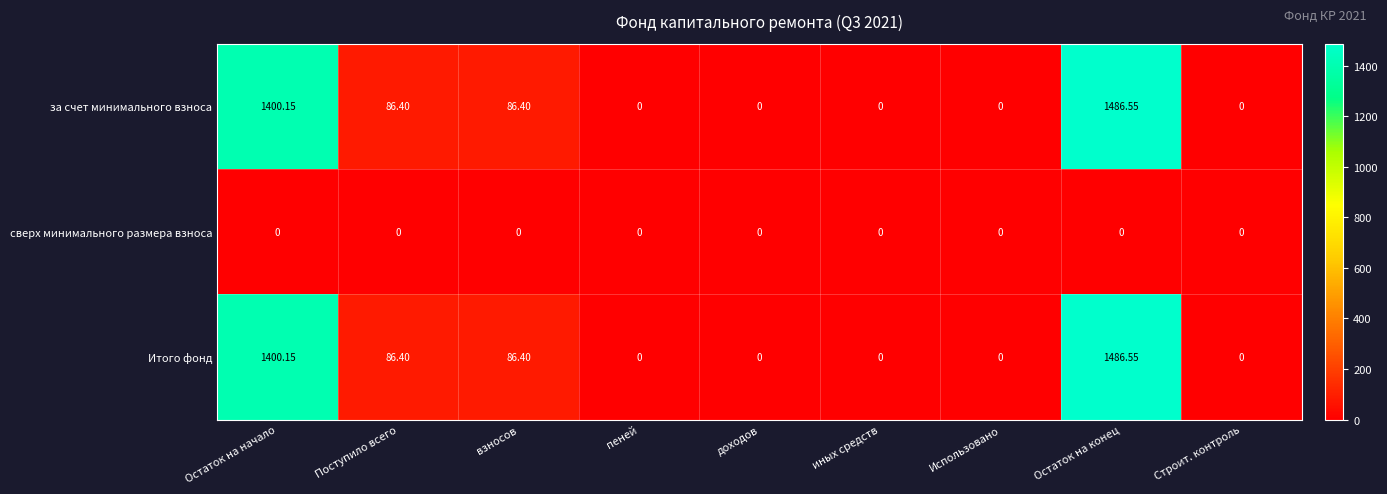

At which category is the sum across all series the highest?

Остаток на конец